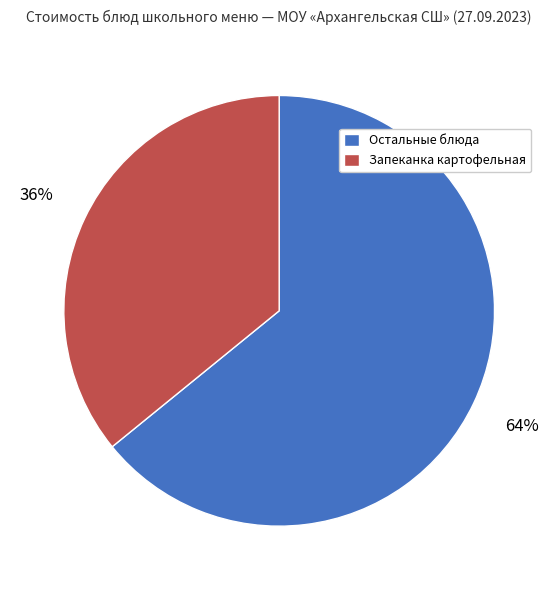

The Остальные блюда slice represents 72% of the pie. True or false?

False